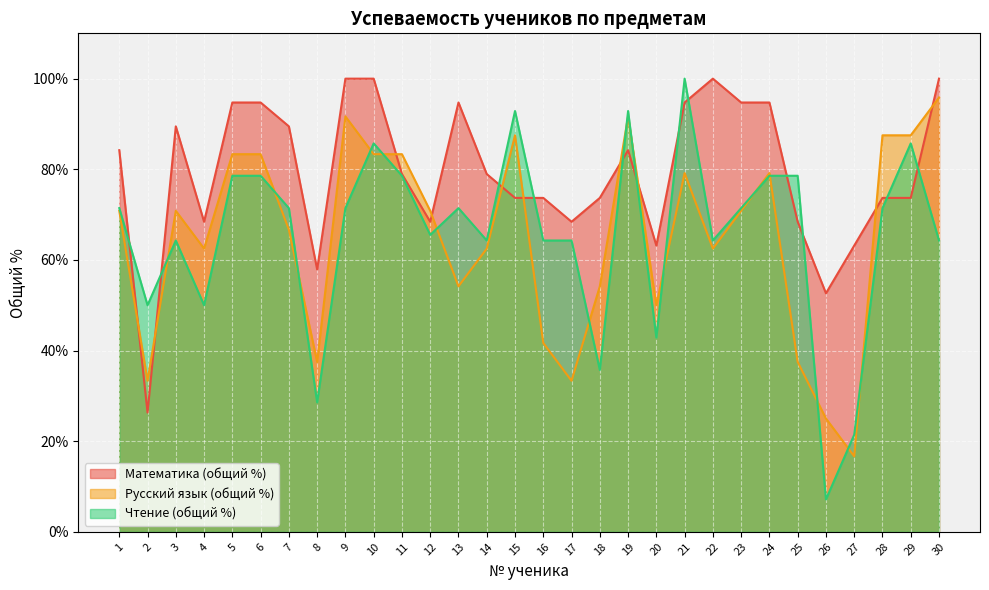

Between 28 and 29, which series saw the biggest shift?

Чтение (общий %)